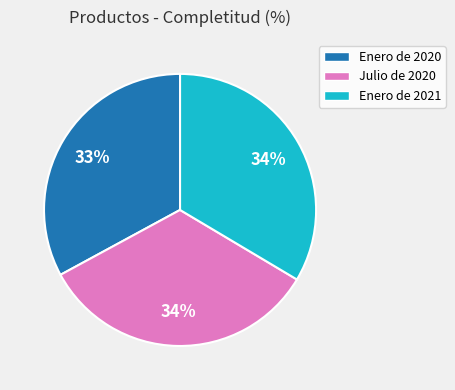

To the nearest percent, what percentage of the pie is Enero de 2021?

34%